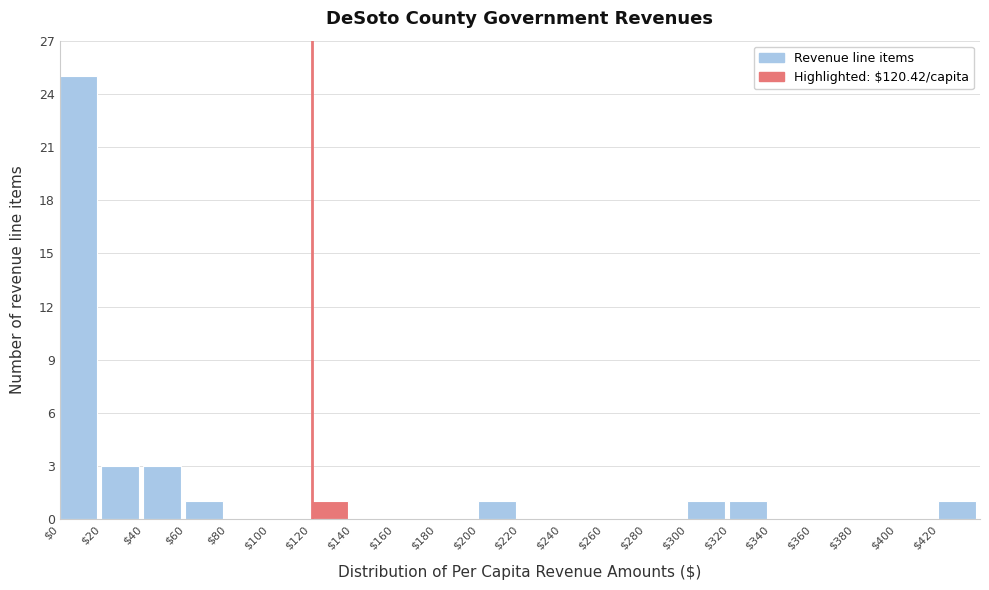

Reading left to right, transcribe this chart: for each bar, give the range it covers on the x-axis and its height. The values are not printed on the chart, so give them approximately, as read against the axis.

0 to 20: 25
20 to 40: 3
40 to 60: 3
60 to 80: 1
80 to 100: 0
100 to 120: 0
120 to 140: 1
140 to 160: 0
160 to 180: 0
180 to 200: 0
200 to 220: 1
220 to 240: 0
240 to 260: 0
260 to 280: 0
280 to 300: 0
300 to 320: 1
320 to 340: 1
340 to 360: 0
360 to 380: 0
380 to 400: 0
400 to 420: 0
420 to 440: 1